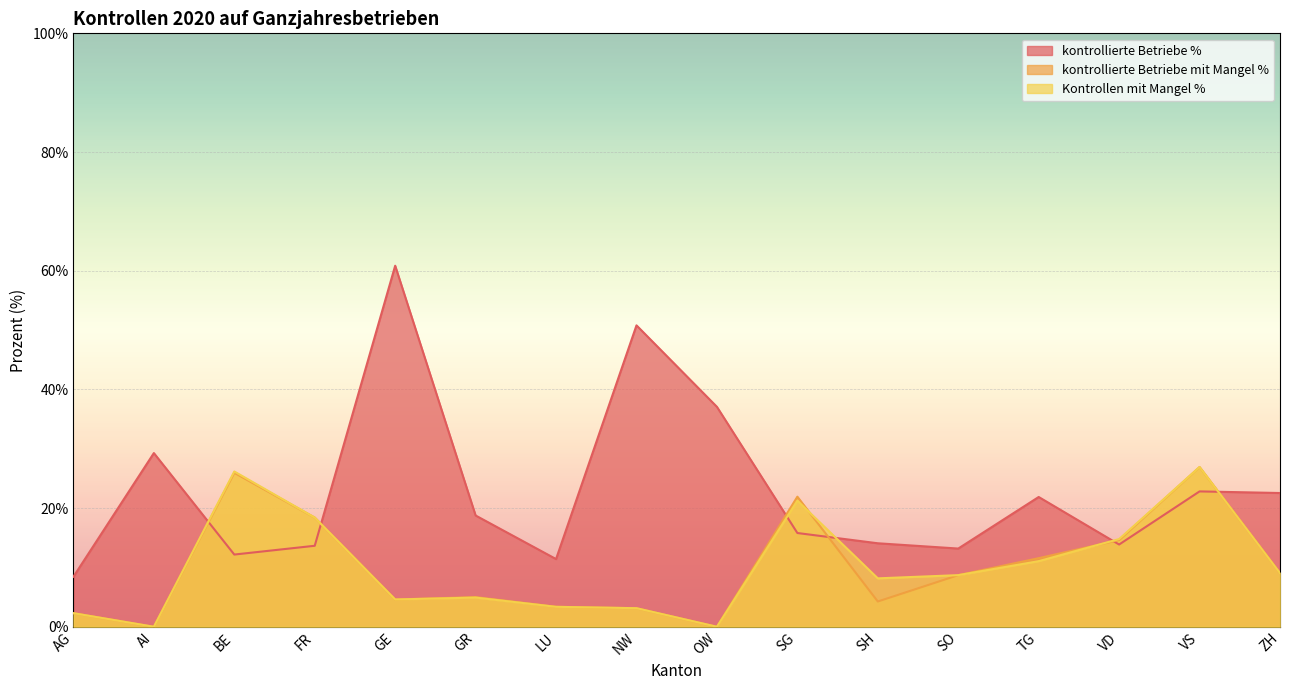

Does the chart display data point markers on the line(s)?

No